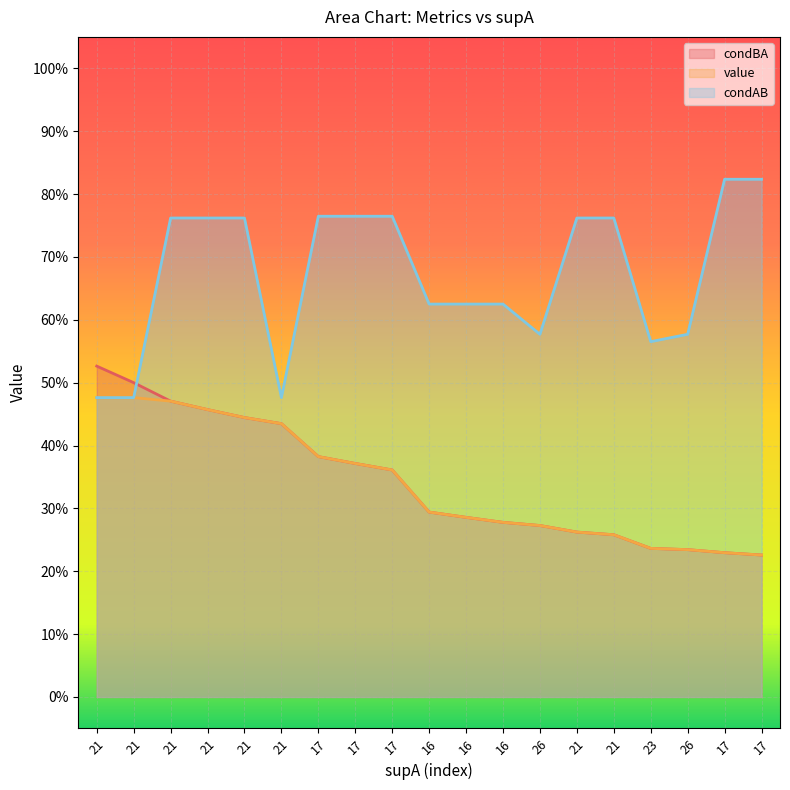

Which series has the widest spread of values?

condAB